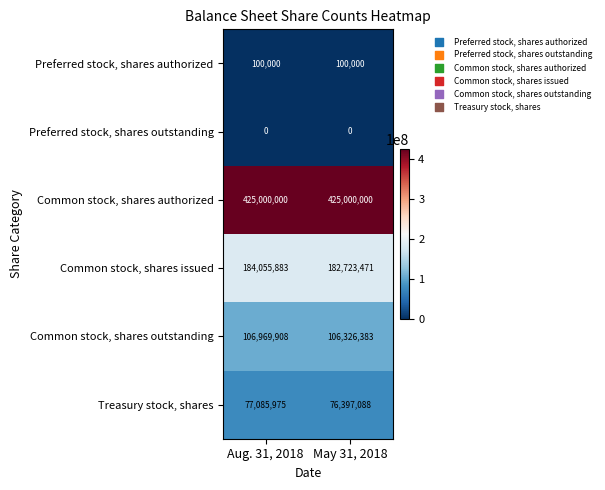

How many series are shown in this chart?

6